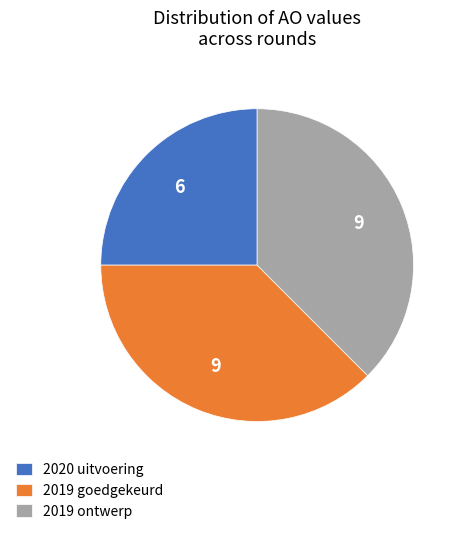

Between 2020 uitvoering and 2019 ontwerp, which is larger?

2019 ontwerp